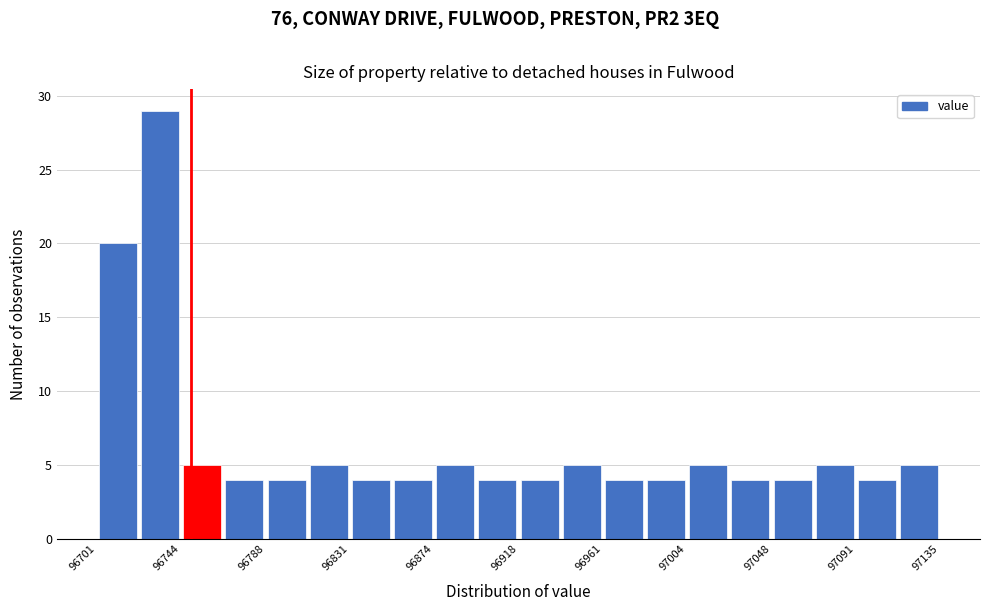

Reading left to right, transcribe this chart: for each bar, give the range it covers on the x-axis and its height. Neither the bar edges nor the heights are printed on the chart, so give them approximately, as read against the axes.

96700 to 96725: 20
96725 to 96745: 29
96745 to 96765: 5
96765 to 96790: 4
96790 to 96810: 4
96810 to 96830: 5
96830 to 96855: 4
96855 to 96875: 4
96875 to 96895: 5
96895 to 96920: 4
96920 to 96940: 4
96940 to 96960: 5
96960 to 96985: 4
96985 to 97005: 4
97005 to 97025: 5
97025 to 97050: 4
97050 to 97070: 4
97070 to 97090: 5
97090 to 97115: 4
97115 to 97135: 5